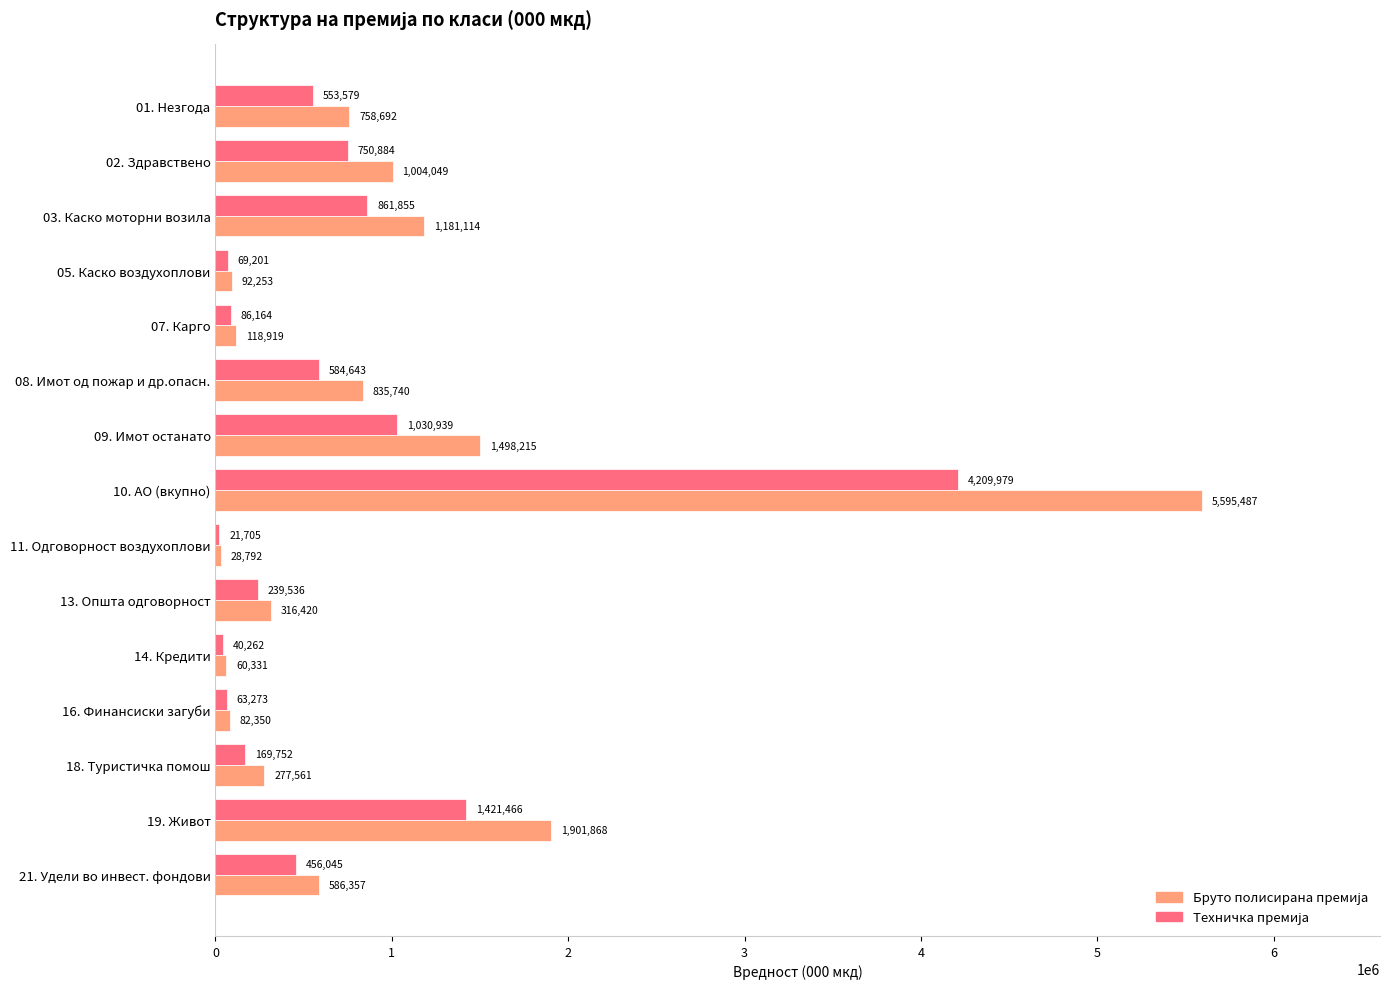

Count the number of data series in this chart.

2